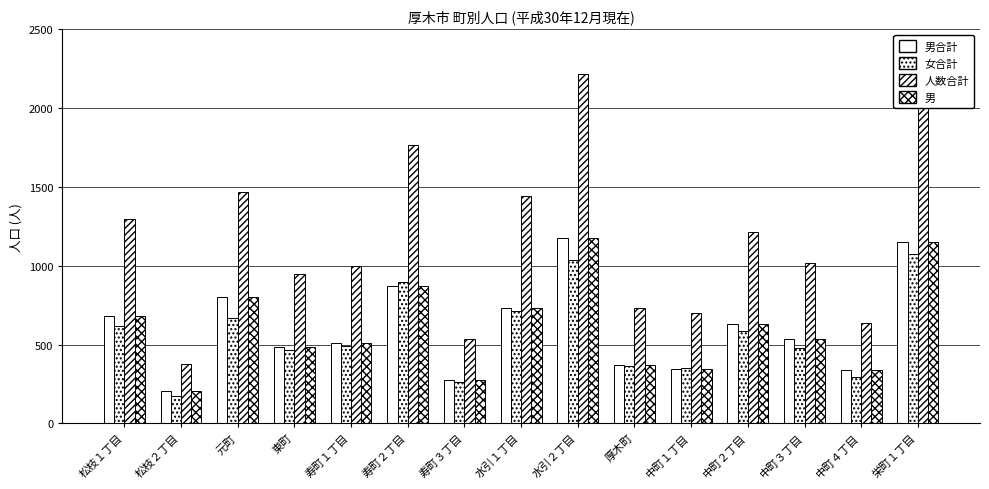

True or false: 男合計 has a value of 272 at 寿町３丁目.

True